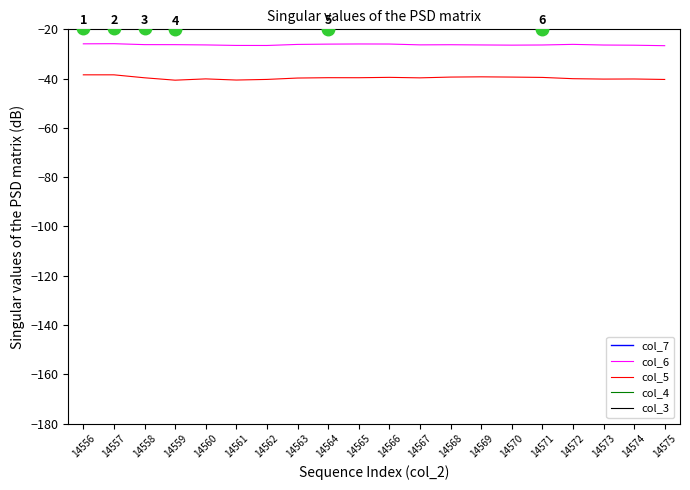

How many lines are shown in the chart?

5